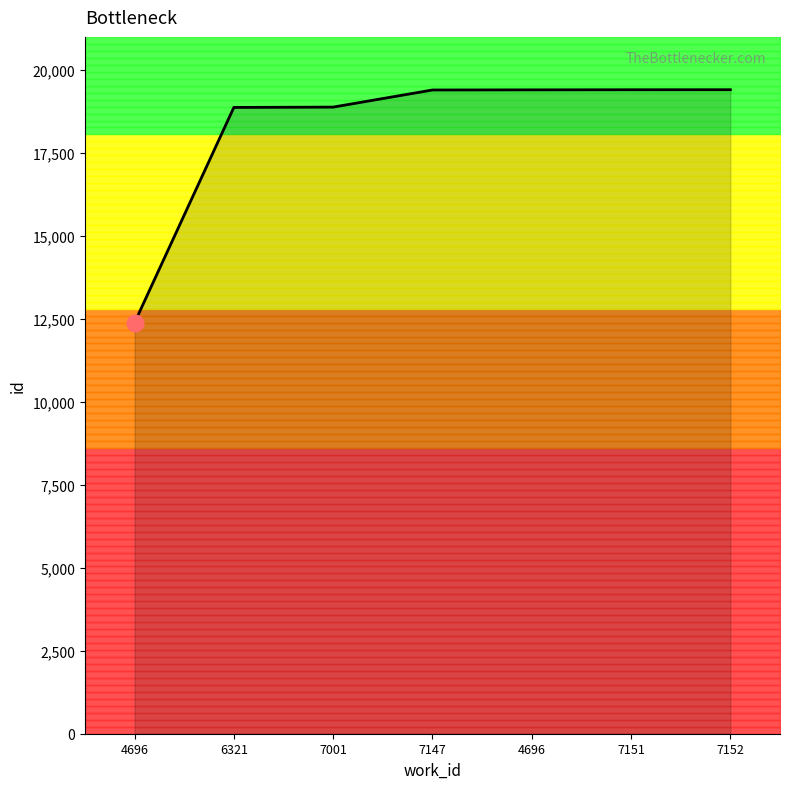

The value at 4696 is 19404. True or false?

True